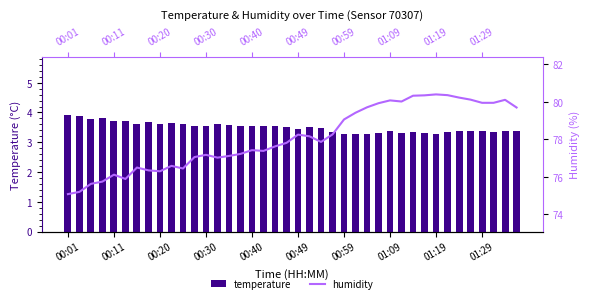

Is it true that humidity equals 106.0 at 00:59?

False